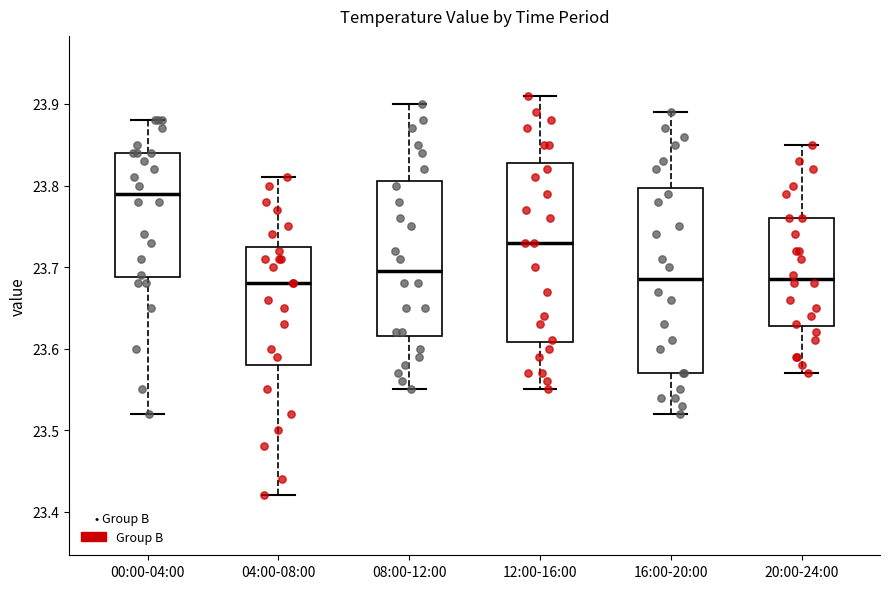

Where does the upper whisker of the box for 00:00-04:00 end on the y-axis? The values are not printed on the chart, so give them approximately, as read against the axis.

23.88